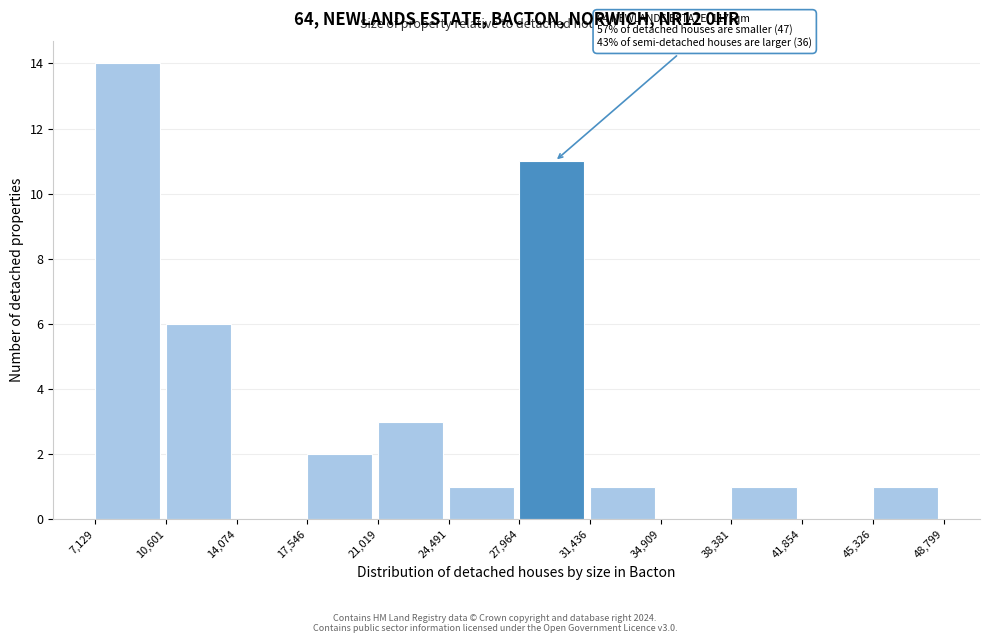

Which range on the x-axis has the tallest bar?

7,129 to 10,601